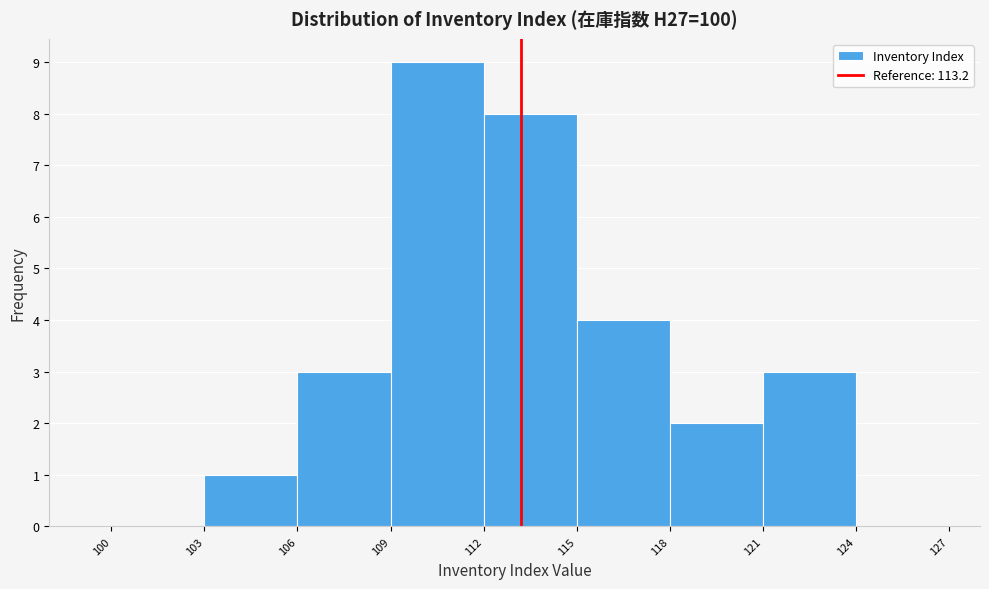

How tall is the bar that spans 121 to 124 on the x-axis? The values are not printed on the chart, so give them approximately, as read against the axis.

3